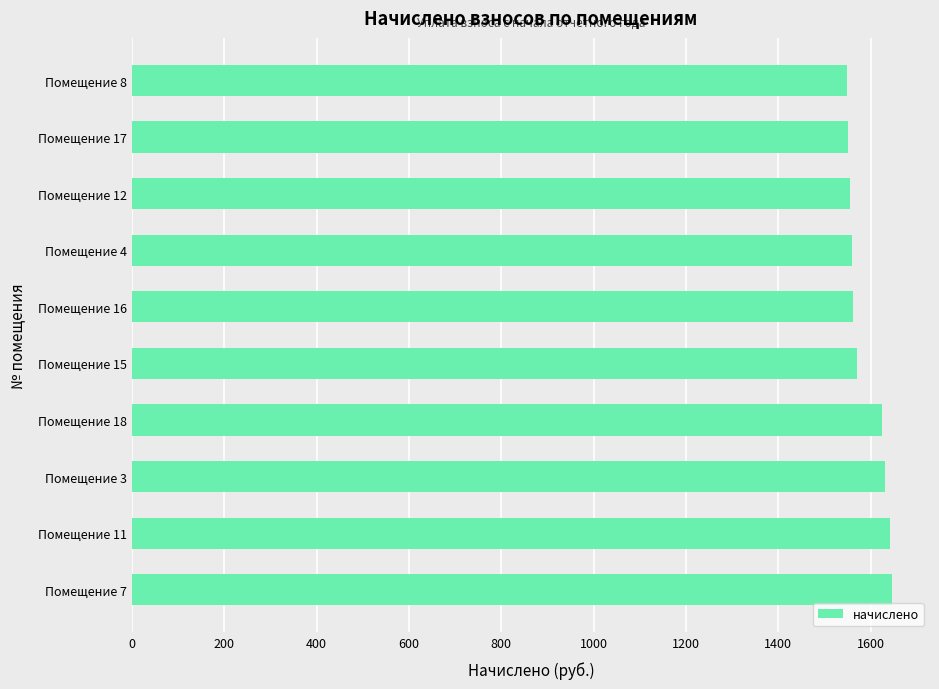

The value at Помещение 11 is 2554.3. True or false?

False